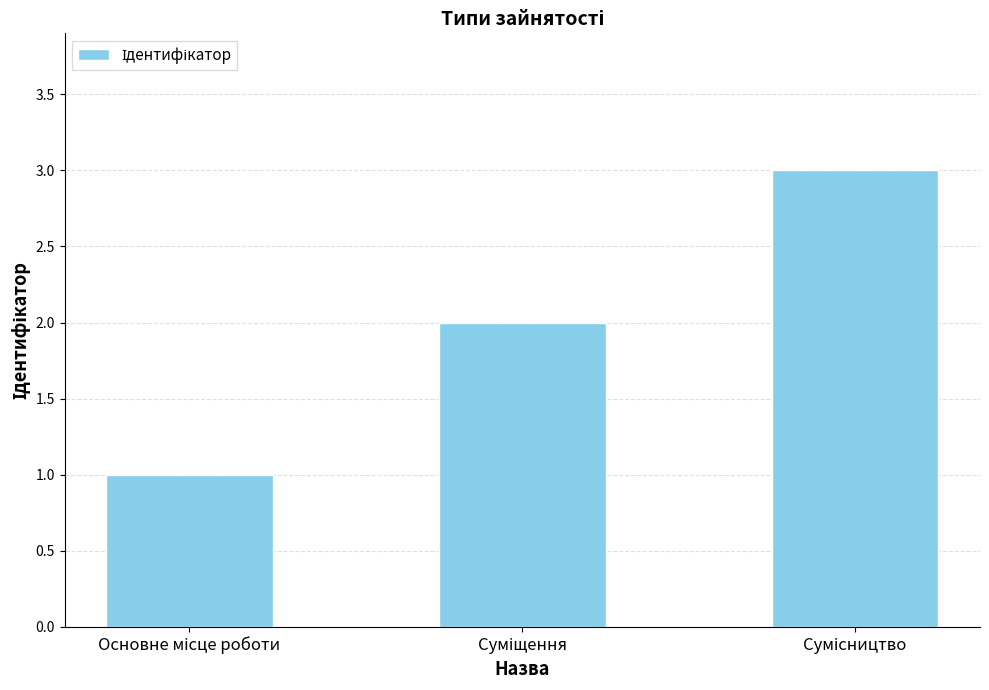

What is the maximum value shown in the chart?

3